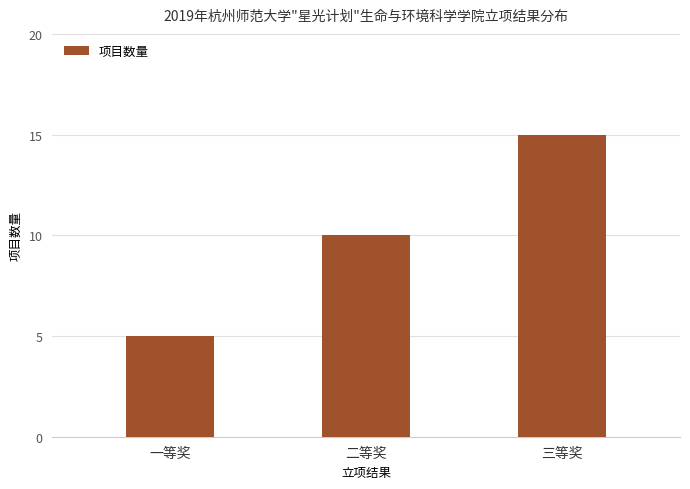

Are the bars horizontal?

No